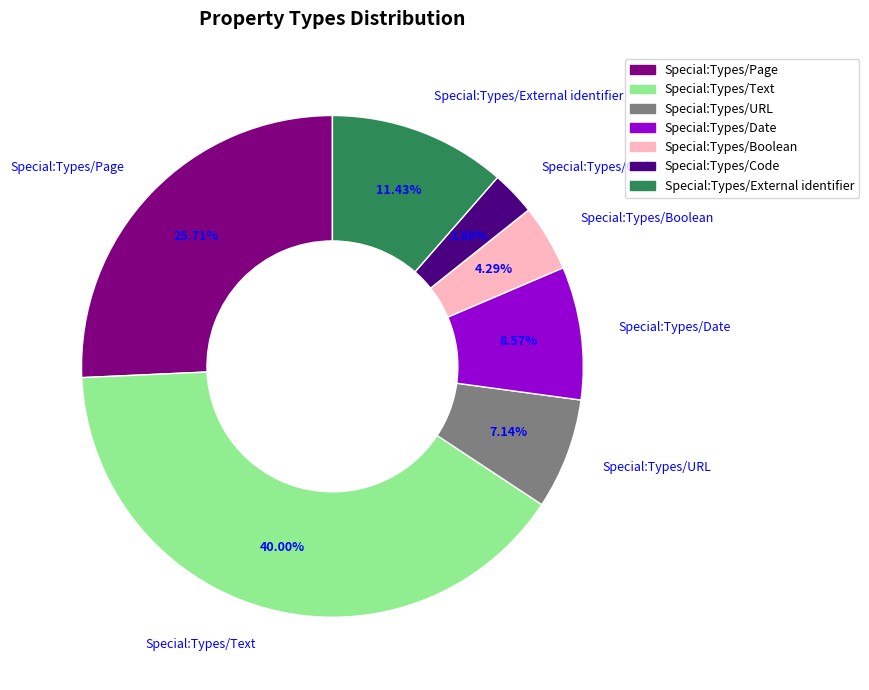

To the nearest percent, what is the combined percentage of Special:Types/Date and Special:Types/URL?

16%